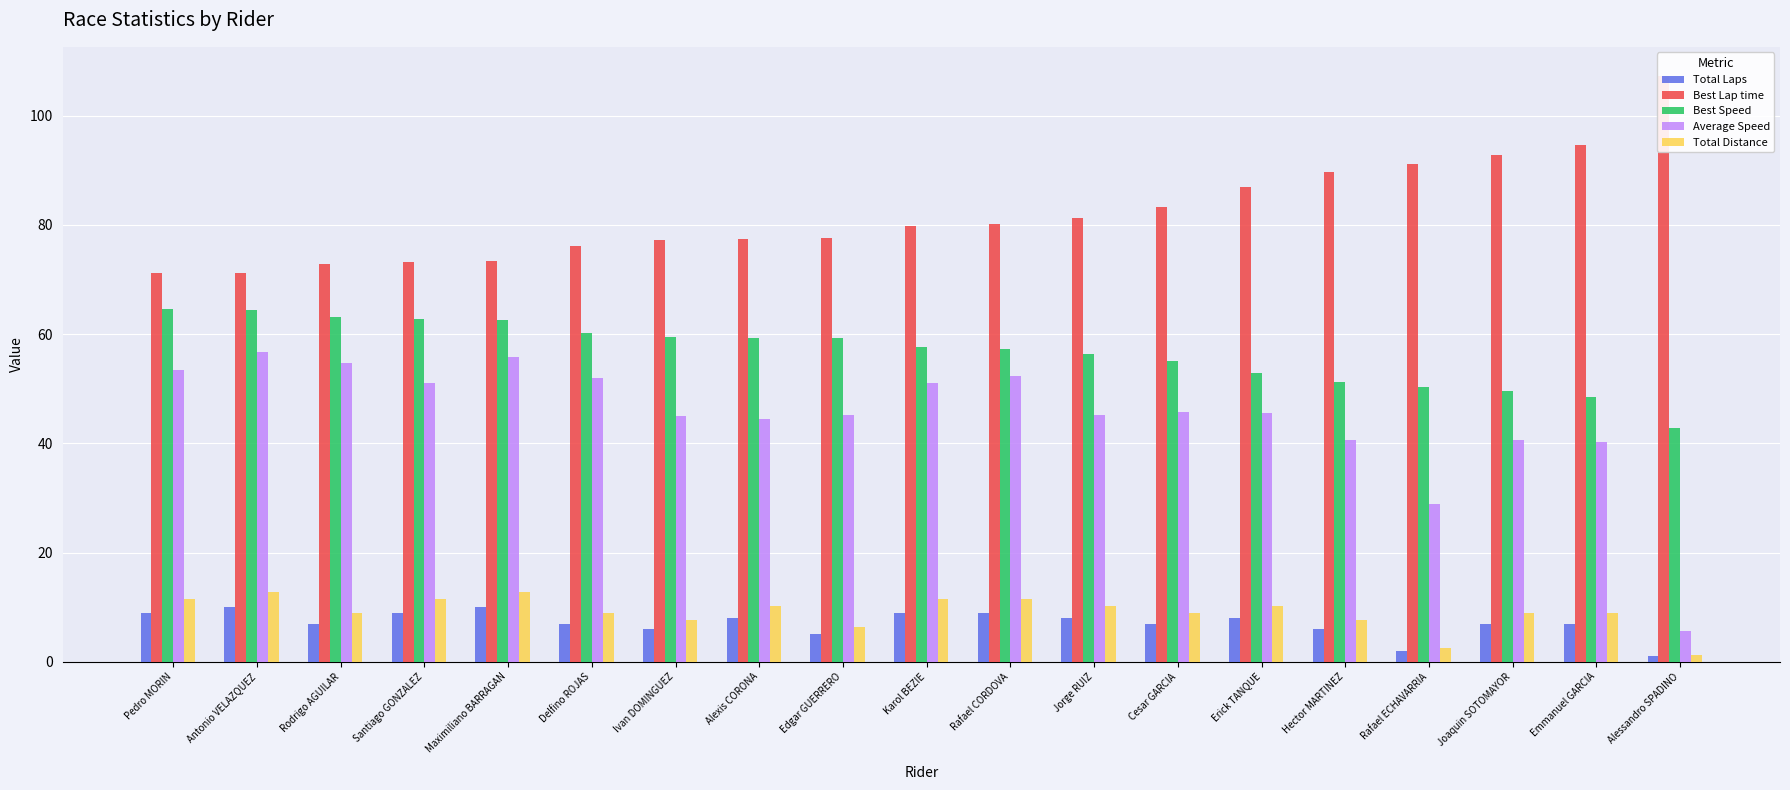

At Pedro MORIN, list the series in order from largest to smallest.

Best Lap time, Best Speed, Average Speed, Total Distance, Total Laps